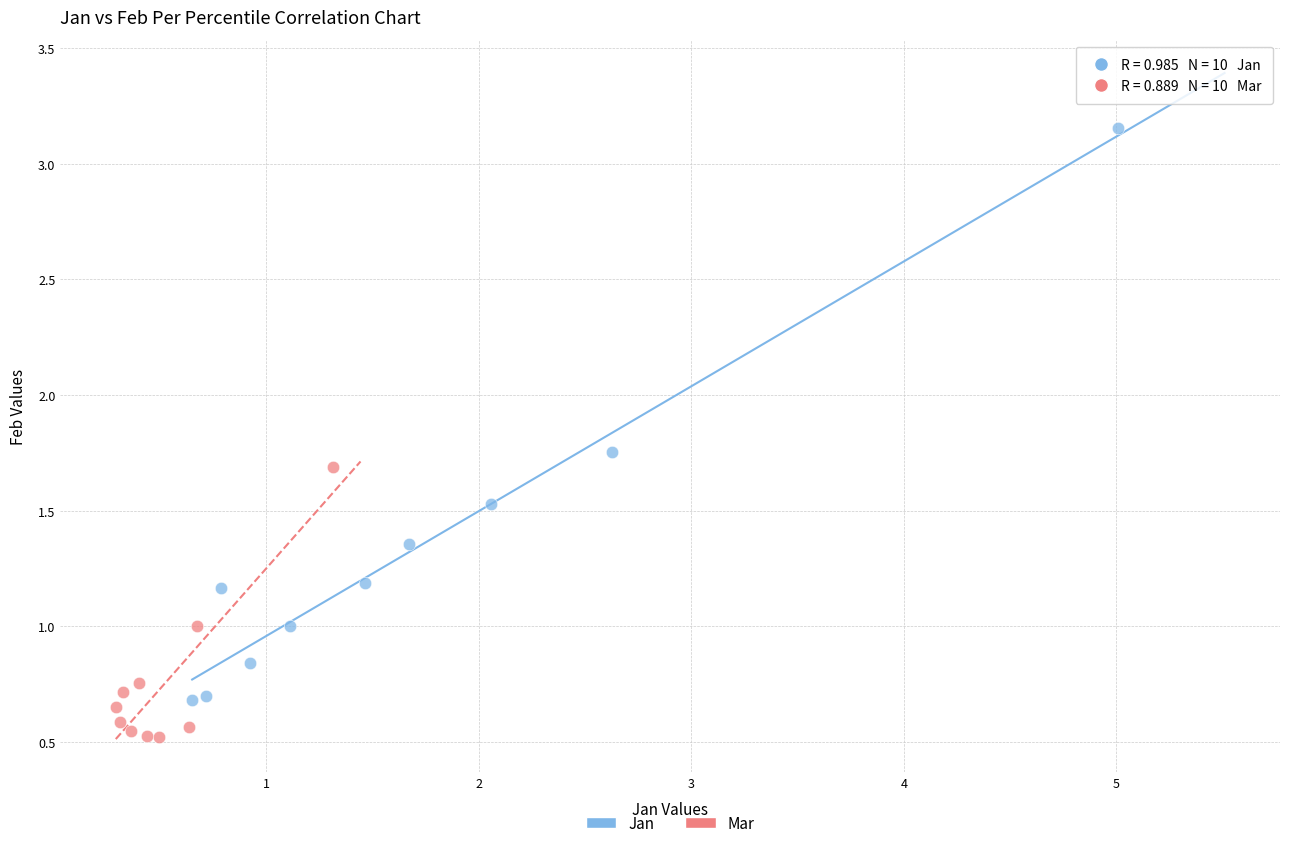

Which series contains the lowest Y value?

Mar